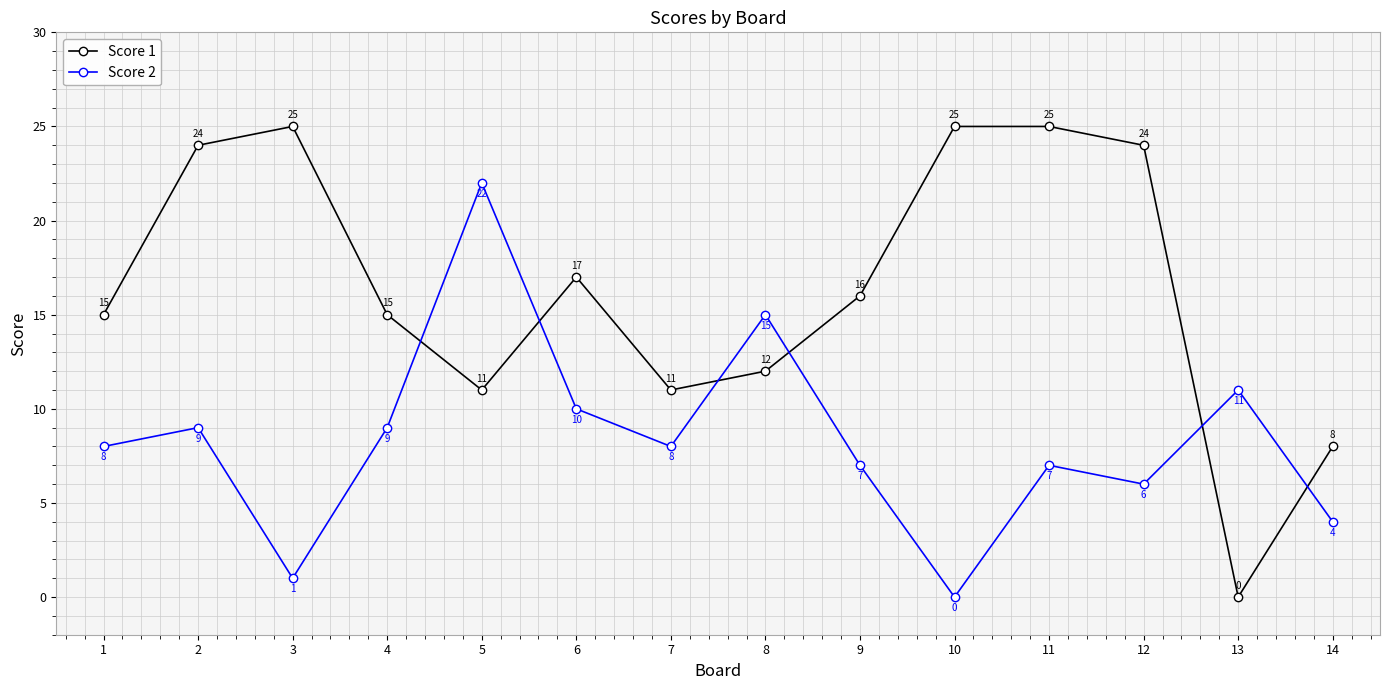

List the series in order of their overall mean, highest first.

Score 1, Score 2